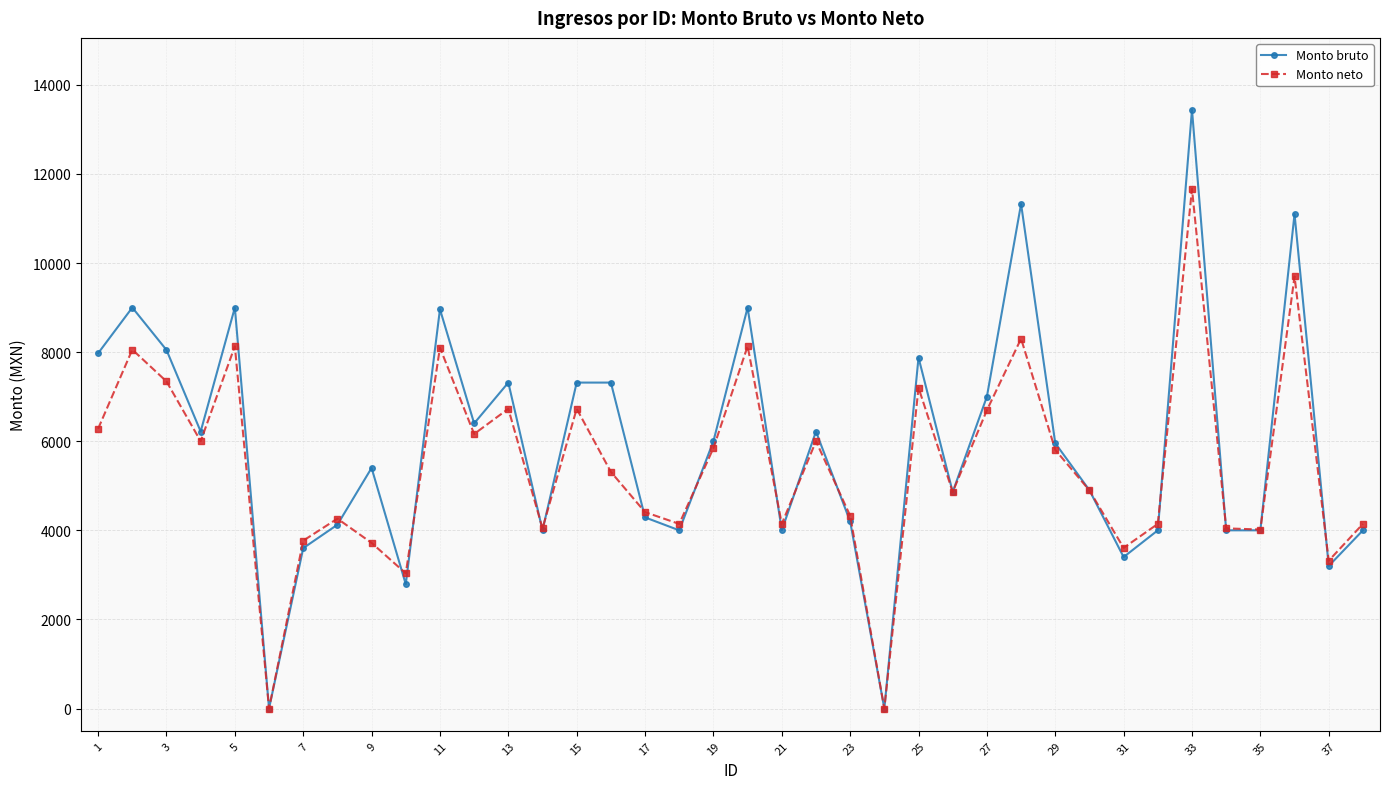

True or false: Monto bruto has more than 2 points higher than both neighbors.

True